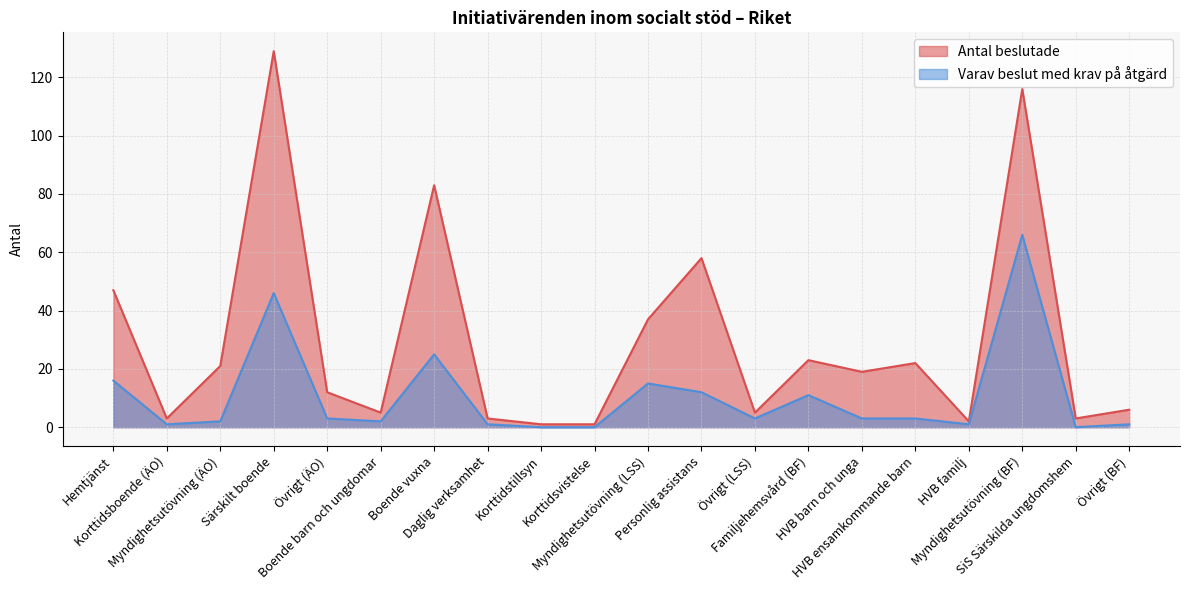

Reading left to right, transcribe all the data shown in this chart.

Antal beslutade: 47	3	21	129	12	5	83	3	1	1	37	58	5	23	19	22	2	116	3	6
Varav beslut med krav på åtgärd: 16	1	2	46	3	2	25	1	0	0	15	12	3	11	3	3	1	66	0	1